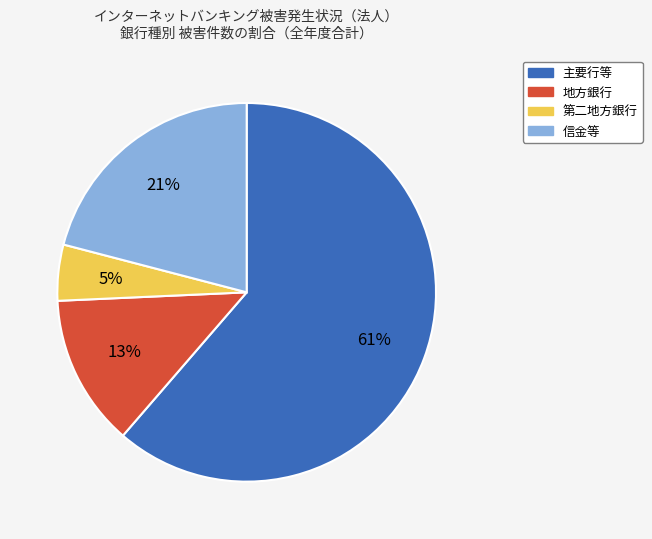

Is there a majority slice in this chart?

Yes